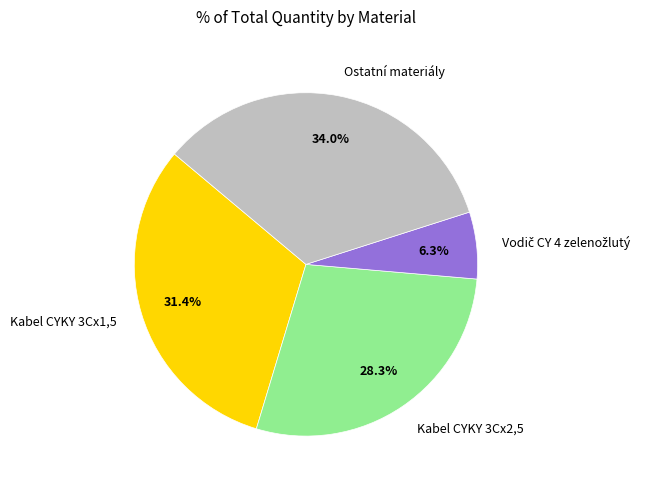

What is the ratio of the value at Kabel CYKY 3Cx2,5 to the value at Ostatní materiály?

0.8